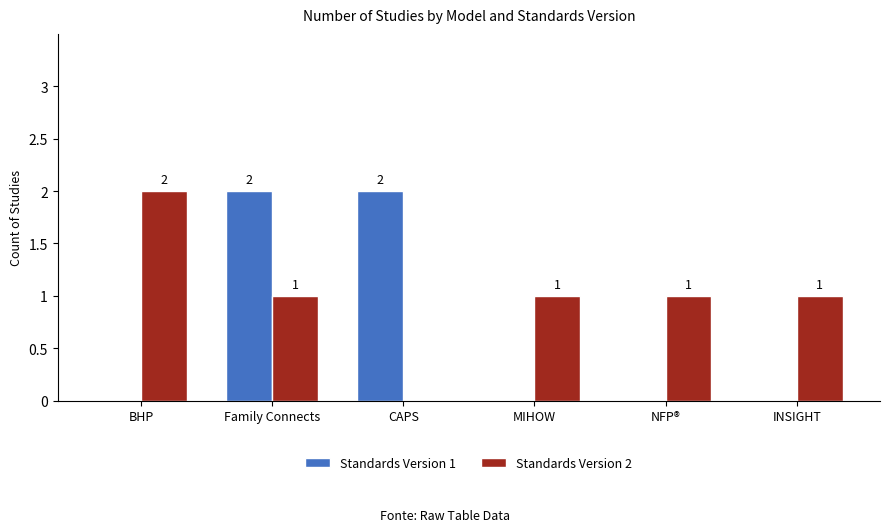

How many Standards Version 2 values are between 1 and 2?

5